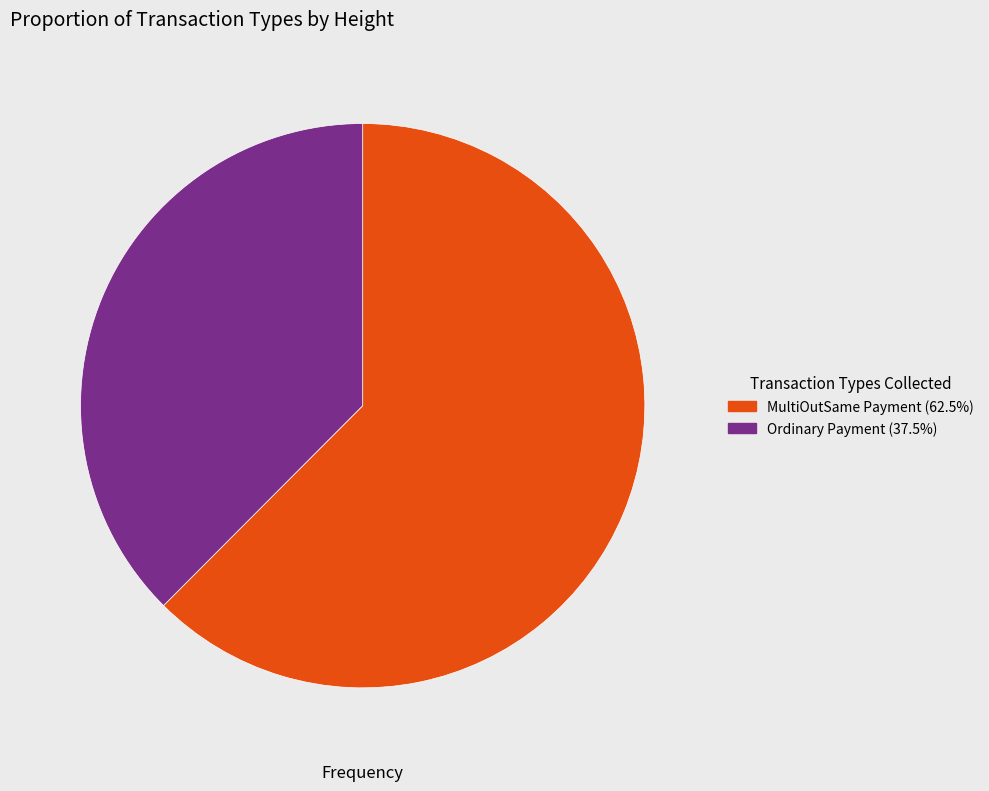

How many slices are in this pie chart?

2